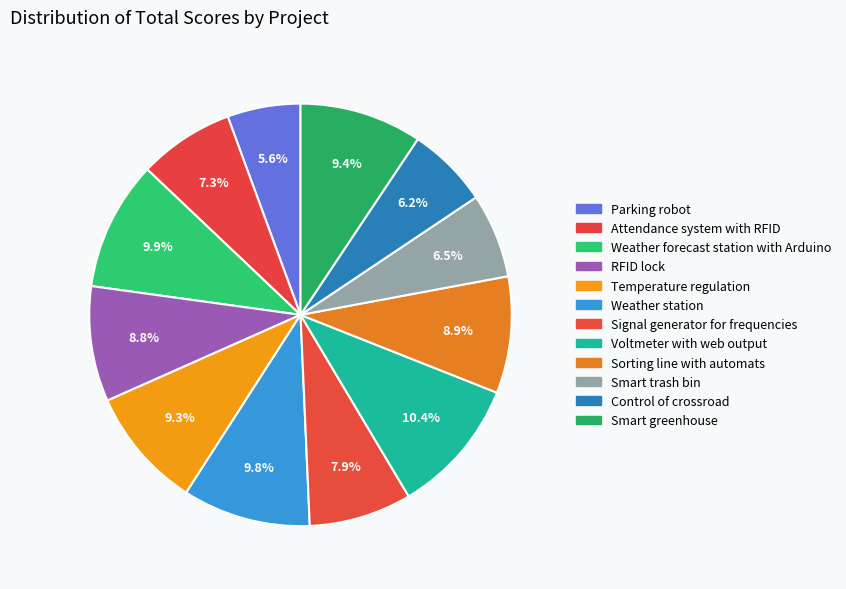

To the nearest percent, what is the difference between the largest and smallest slice percentages?

5%